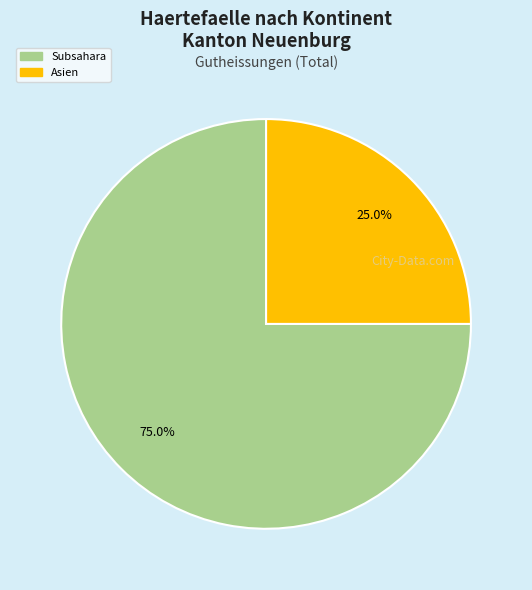

To the nearest percent, what portion does Asien represent?

25%